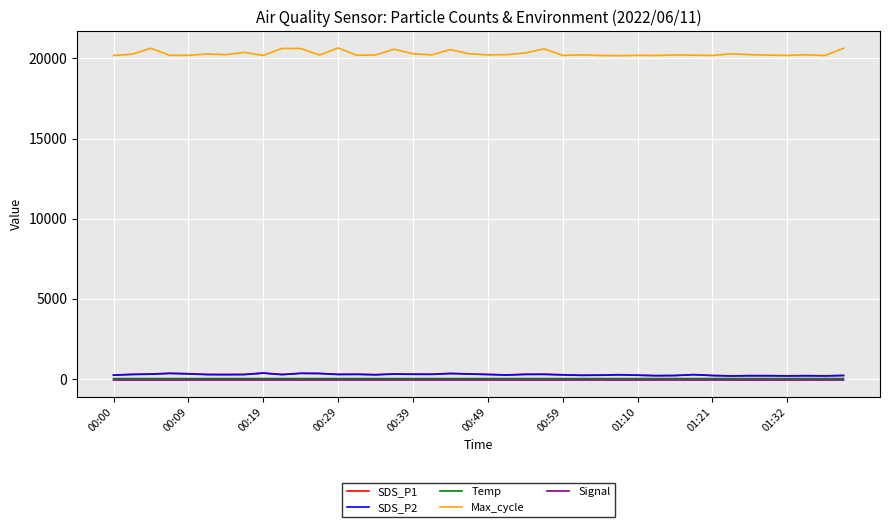

True or false: SDS_P2 and SDS_P1 cross at least once.

False